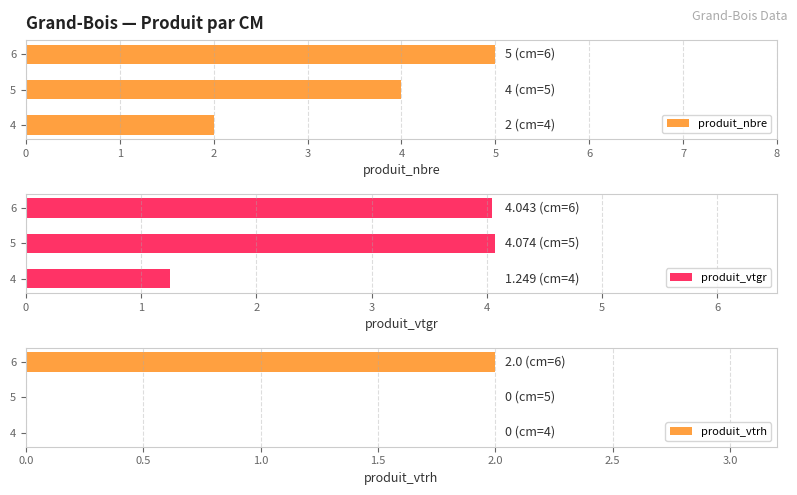

Rank the series by their maximum value, from highest to lowest.

produit_nbre, produit_vtgr, produit_vtrh